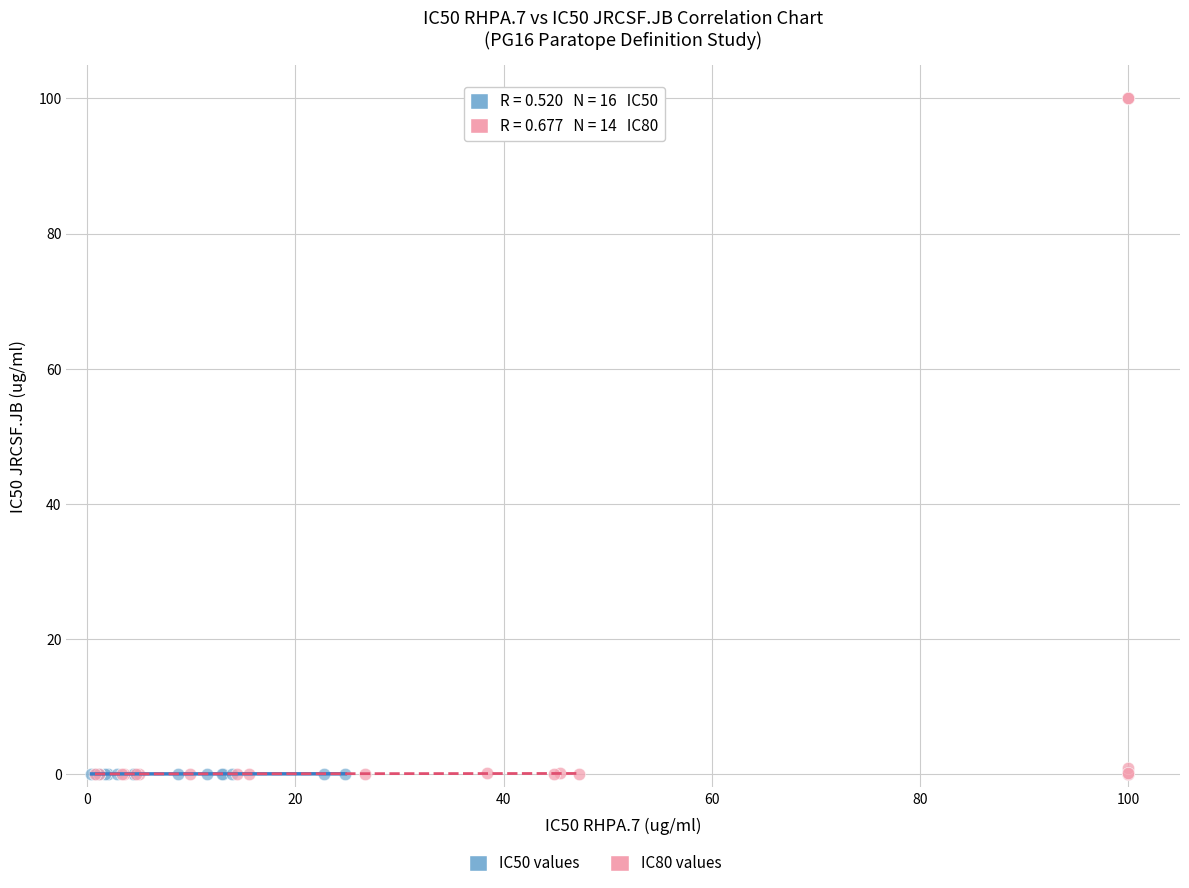

Which series has the largest Y range (max minus min)?

IC50 values